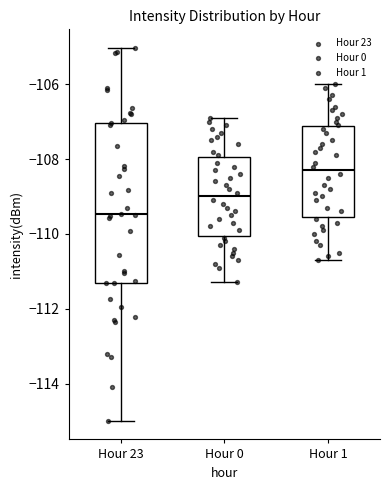

Reading left to right, read every box against the y-axis: the position of its median line, the range the box covers, and the ends of its whiskers. The values are not printed on the chart, so give them approximately, as read against the axis.

Hour 23: median -109.4, box -111.4 to -107.0, whiskers -115.0 to -105.0
Hour 0: median -109.0, box -110.0 to -108.0, whiskers -111.2 to -106.8
Hour 1: median -108.2, box -109.6 to -107.2, whiskers -110.6 to -106.0